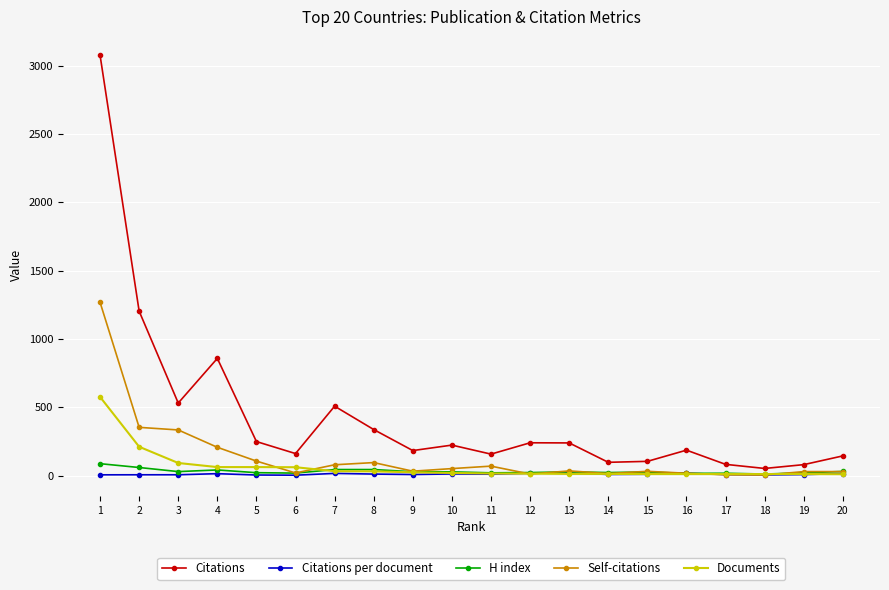

At which label does H index reach its peak?

1